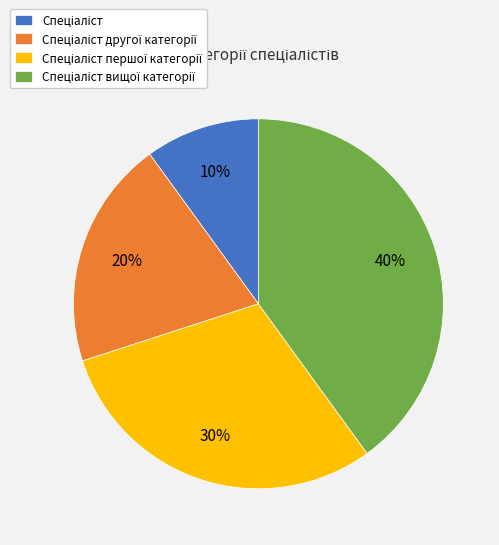

To the nearest percent, what is the average slice percentage?

25%